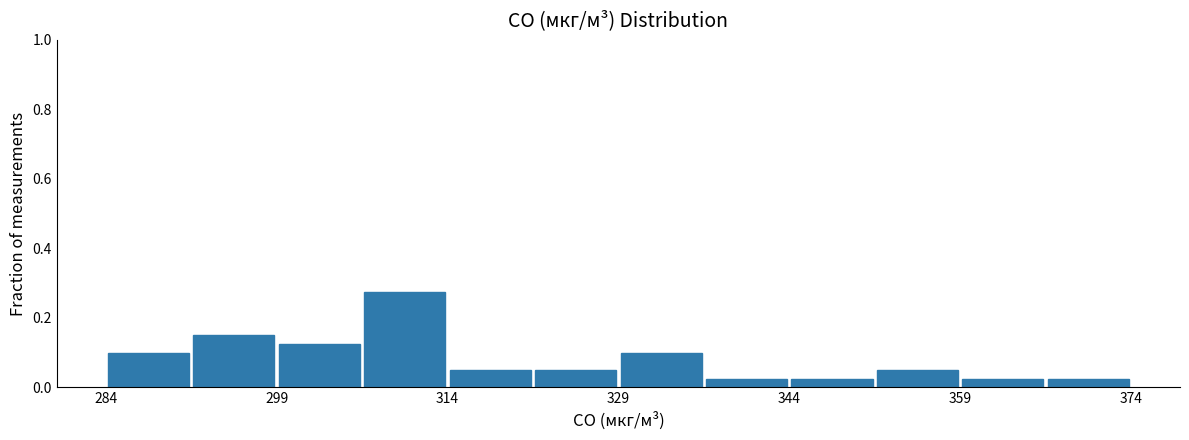

Read against the x-axis, roughly where is the centre of the tallest bar?

310